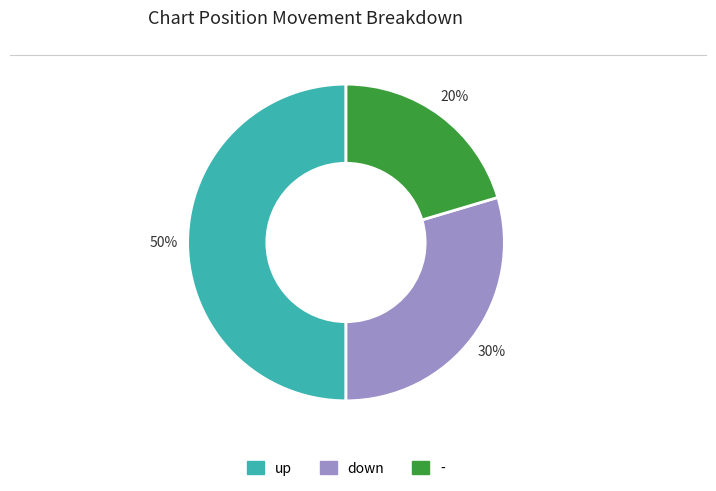

Is it true that - is 20% of the pie?

True